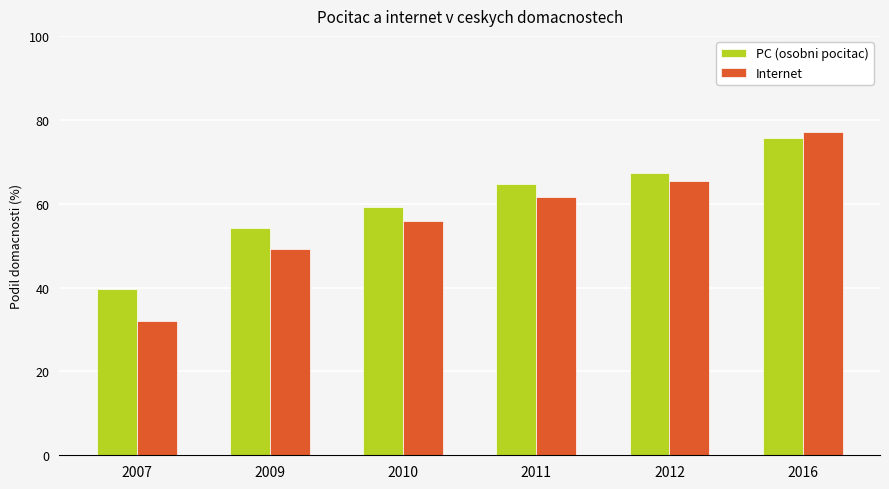

What is the difference between the maximum and minimum values in the Internet series?

45.2